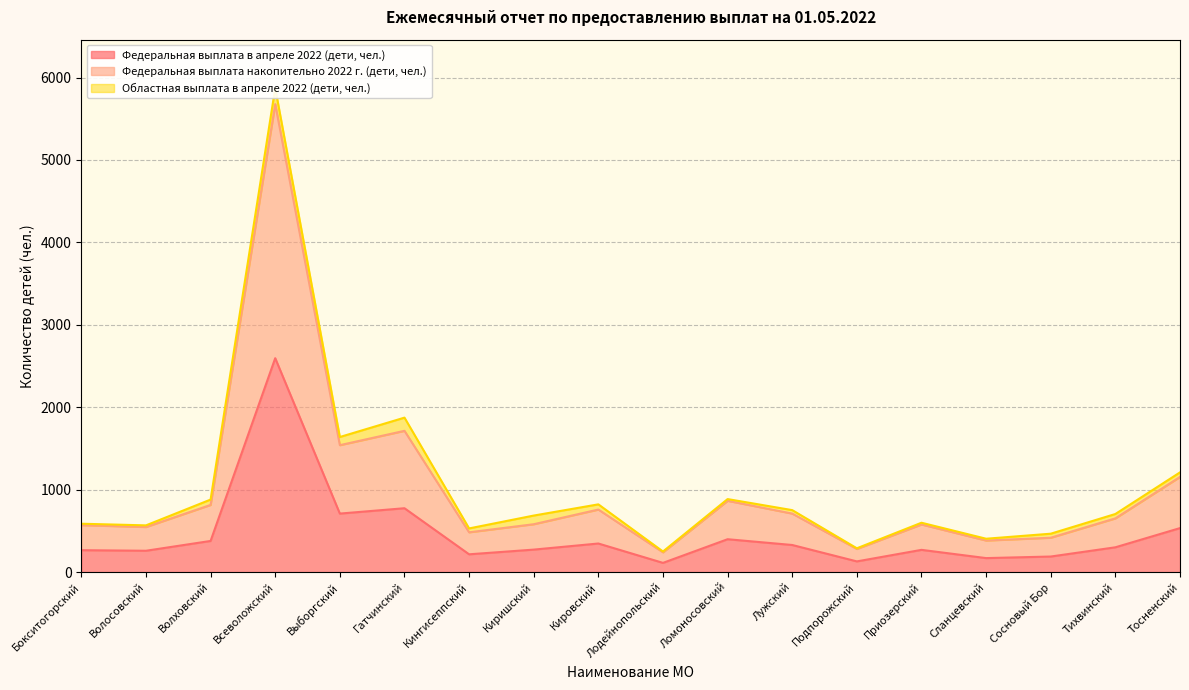

Where is Федеральная выплата в апреле 2022 (дети, чел.) nearest to the value 1353?

Гатчинский